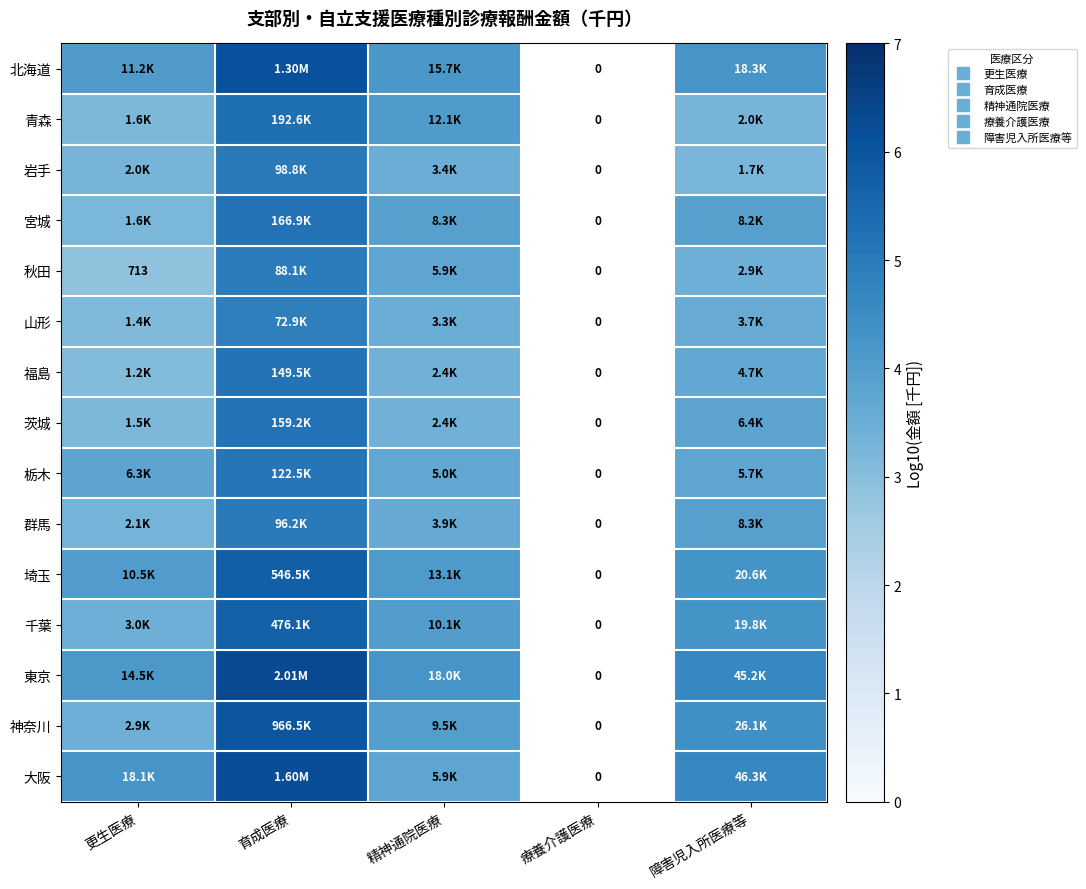

At 精神通院医療, list the series in order from smallest to largest.

福島, 茨城, 山形, 岩手, 群馬, 栃木, 大阪, 秋田, 宮城, 神奈川, 千葉, 青森, 埼玉, 北海道, 東京